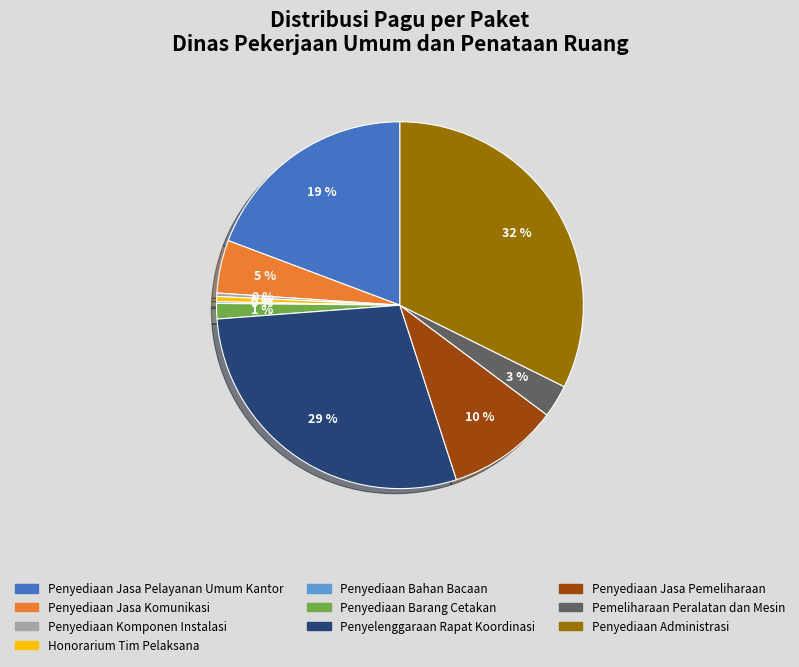

To the nearest percent, what is the difference between the largest and smallest slice percentages?

32%